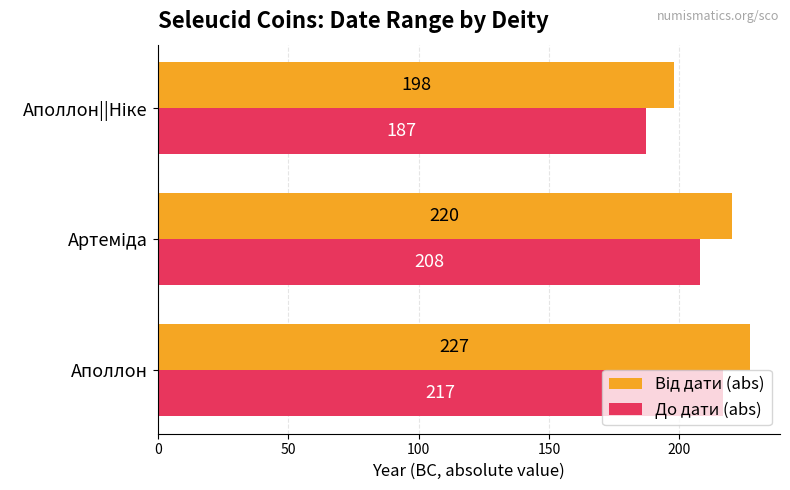

What is the smallest value displayed?

187.0